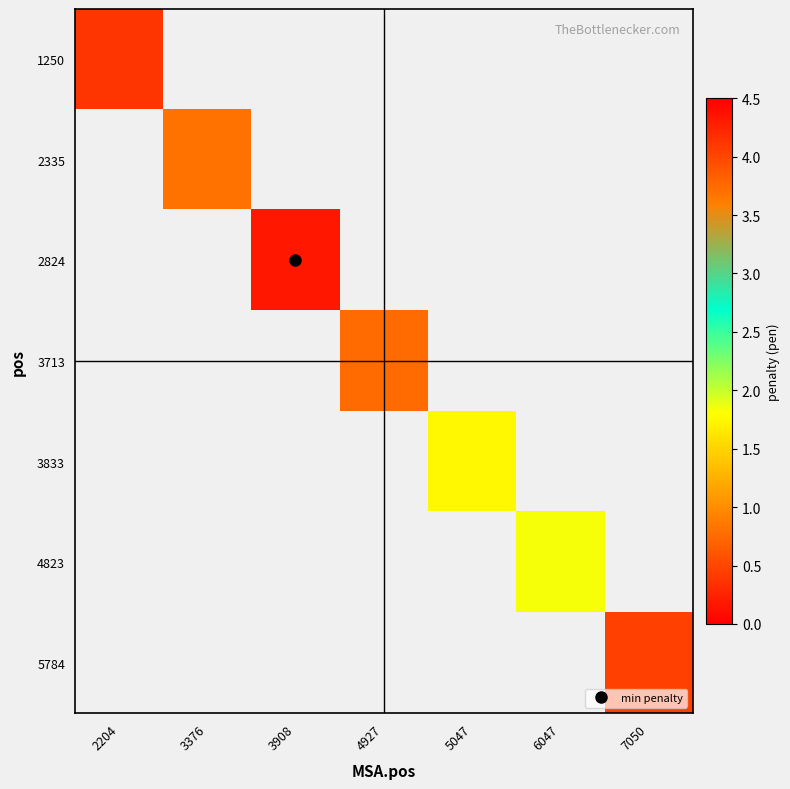

At which label does 2335 reach its peak?

2204